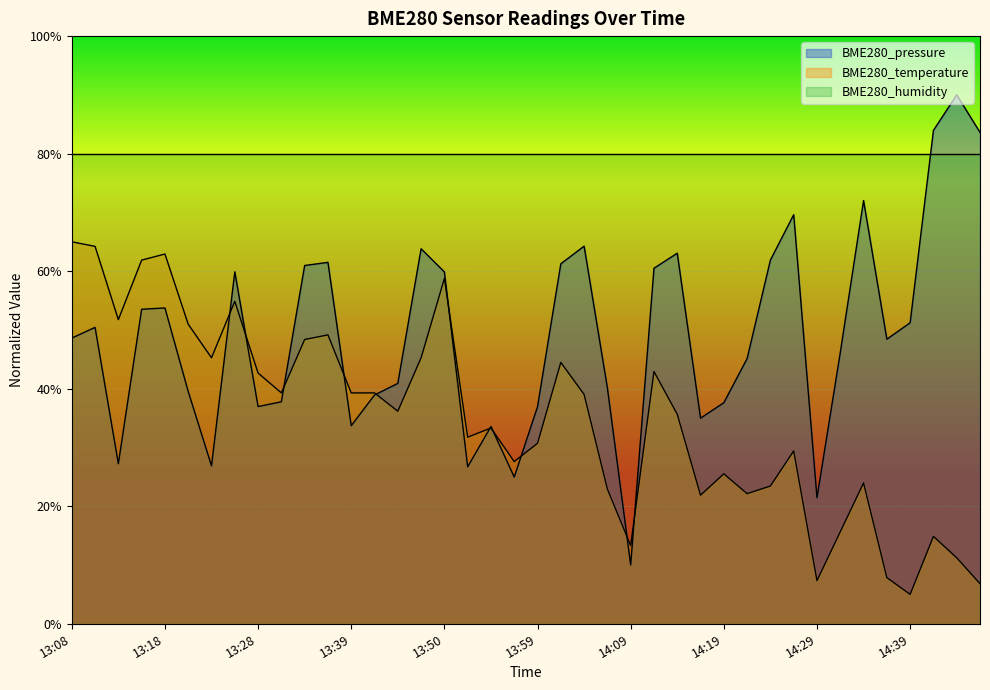

What is the label of the 36th point from the left?

14:37